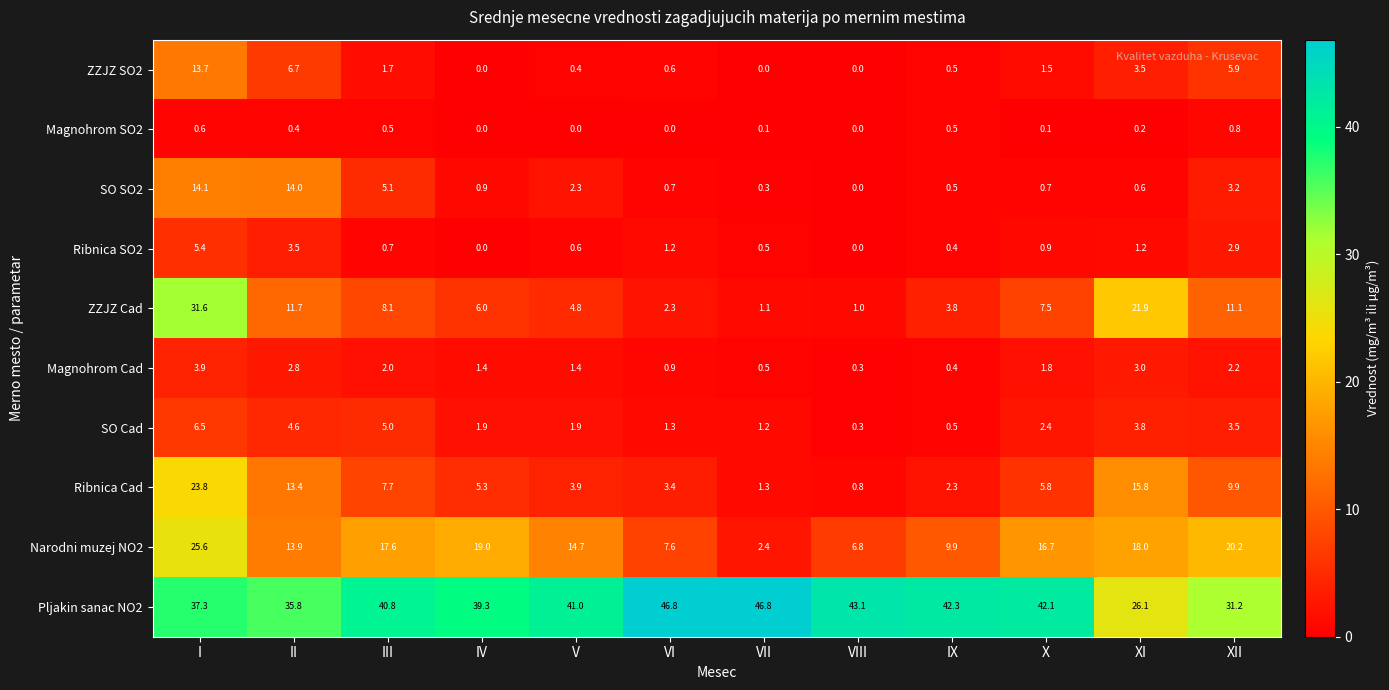

What is the spread (max minus min) of values at V?

41.0